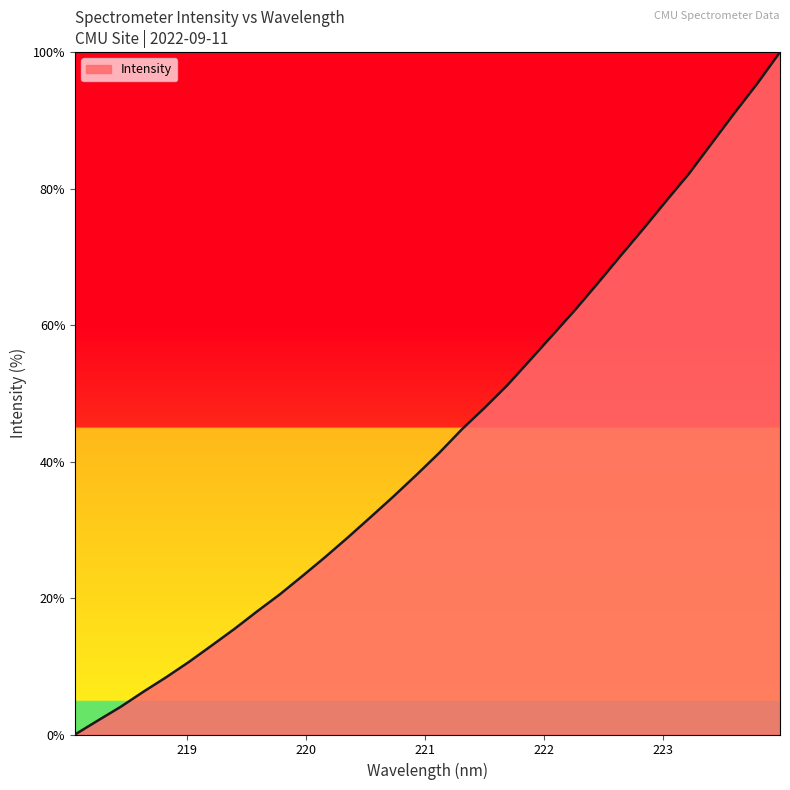

What is the greatest value displayed?

100.0